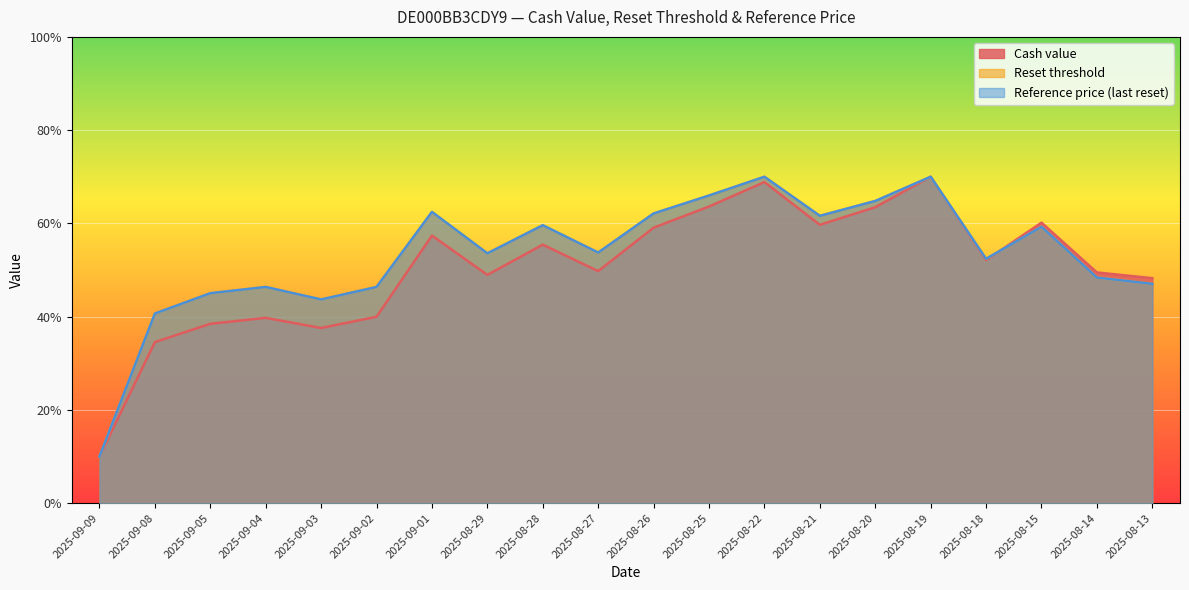

What value does the Cash value series have at 2025-09-08?

34.5